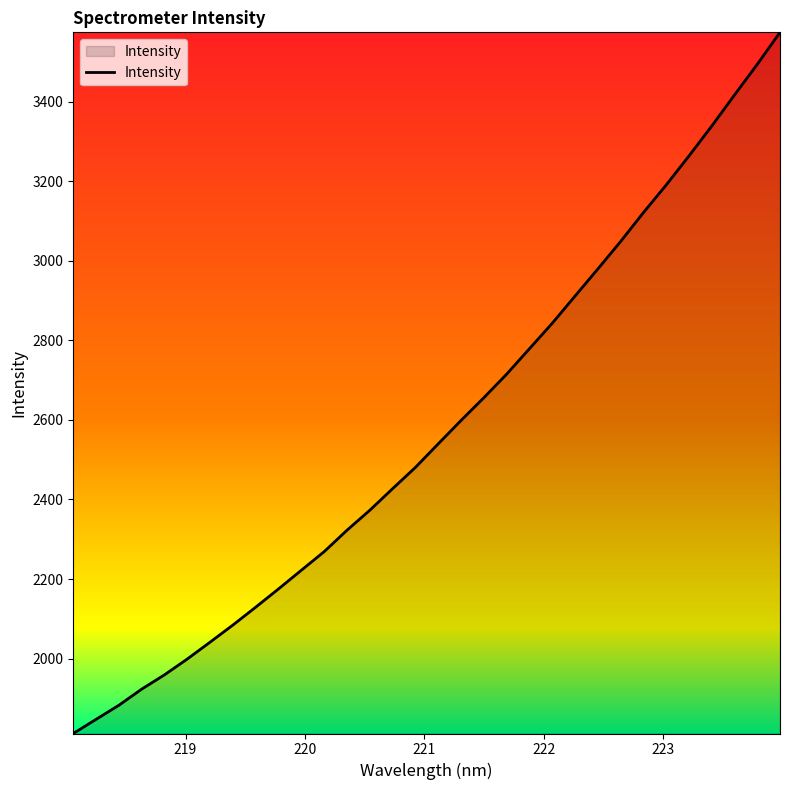

What is the maximum value shown in the chart?

3574.1